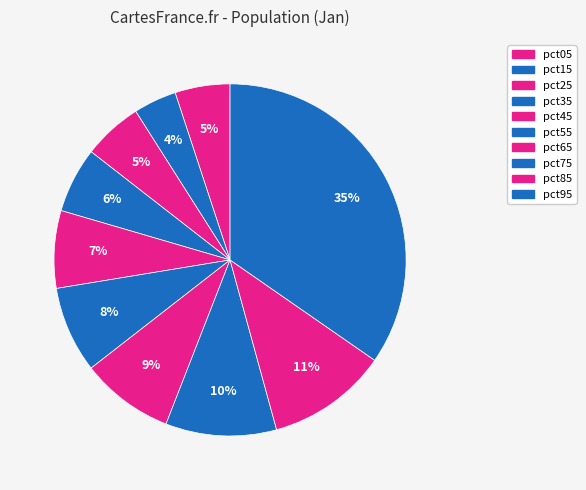

Count the number of slices in the pie.

10